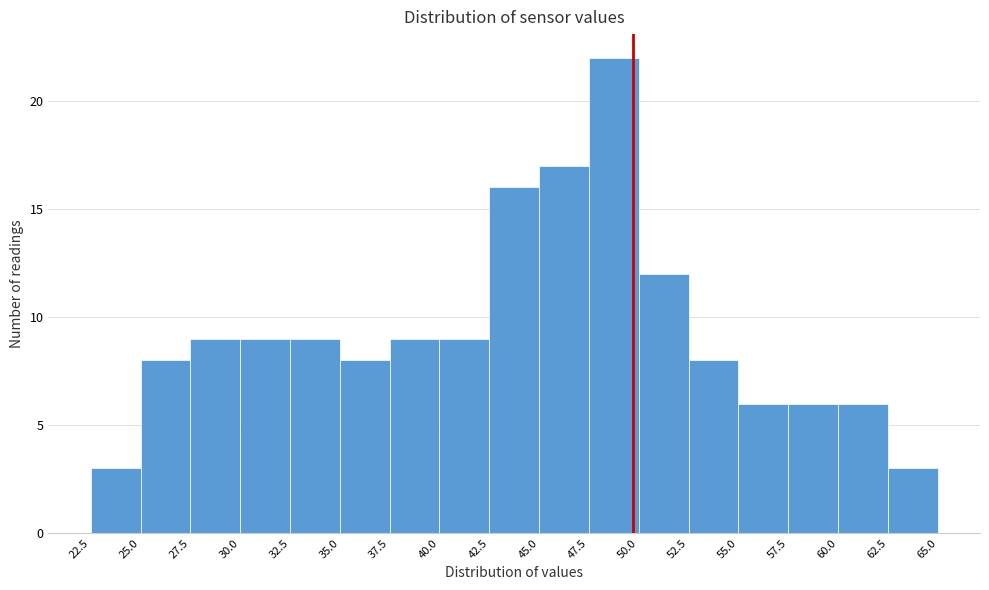

Over which range of the x-axis is the bar tallest?

47.5 to 50.0